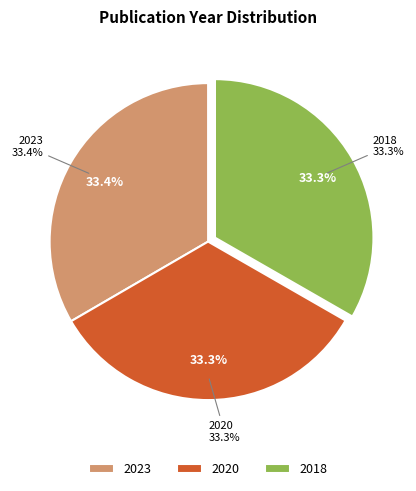

To the nearest percent, what portion does 2023 (Decision making
under deep uncertainty) represent?

33%